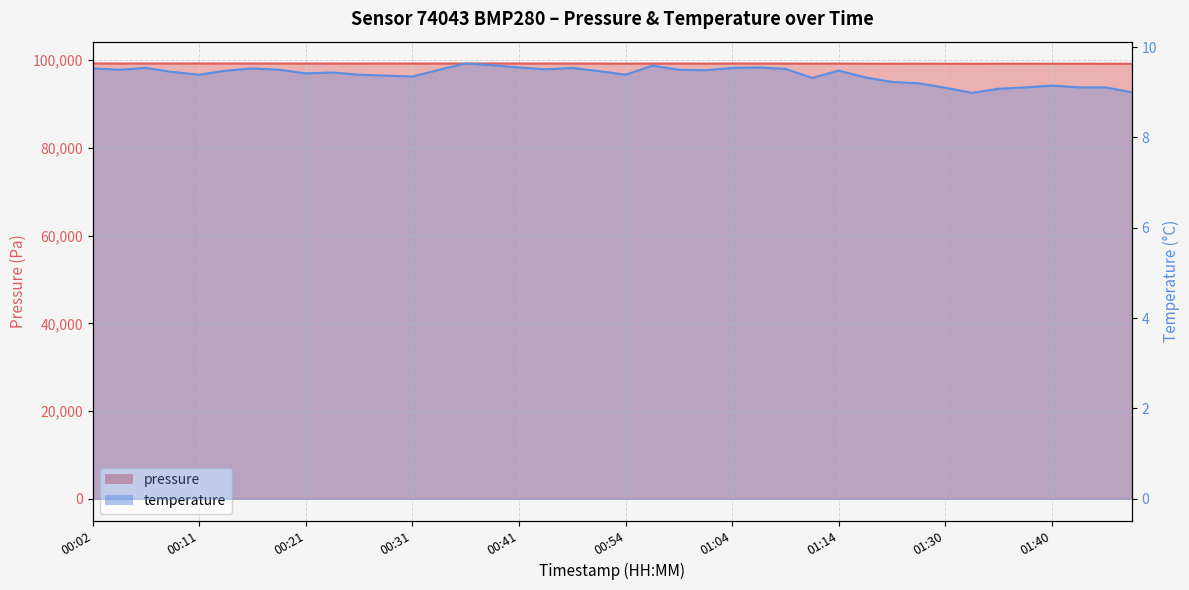

What is the value of the pressure point at the 5th from the left?

99263.1